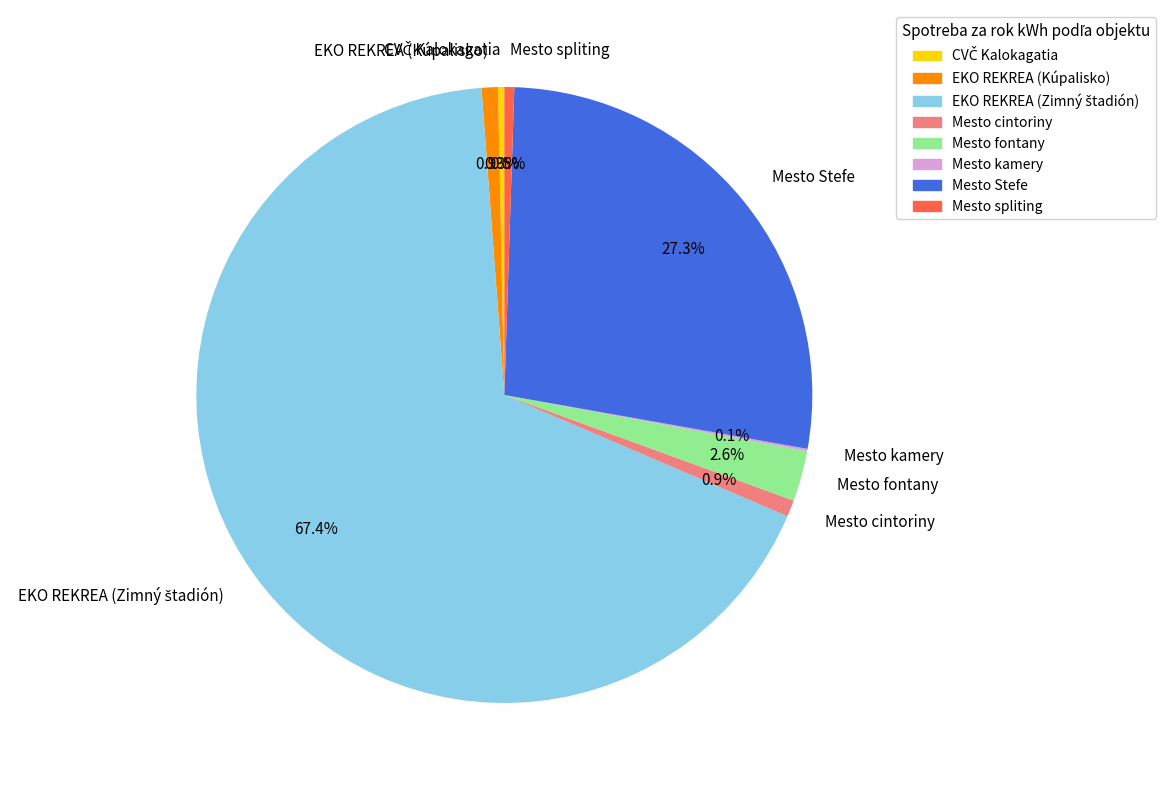

Is it true that EKO REKREA (Kúpalisko) is 11% of the pie?

False